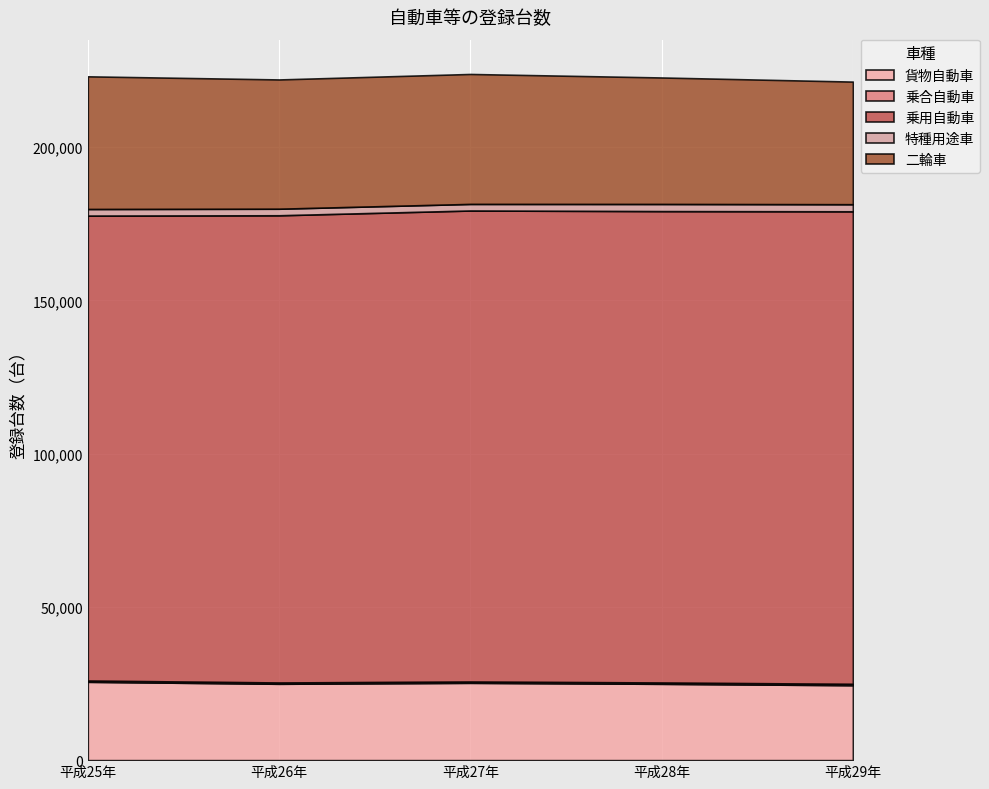

List the labels in order of 乗用自動車 value, smallest first.

平成25年, 平成26年, 平成27年, 平成28年, 平成29年